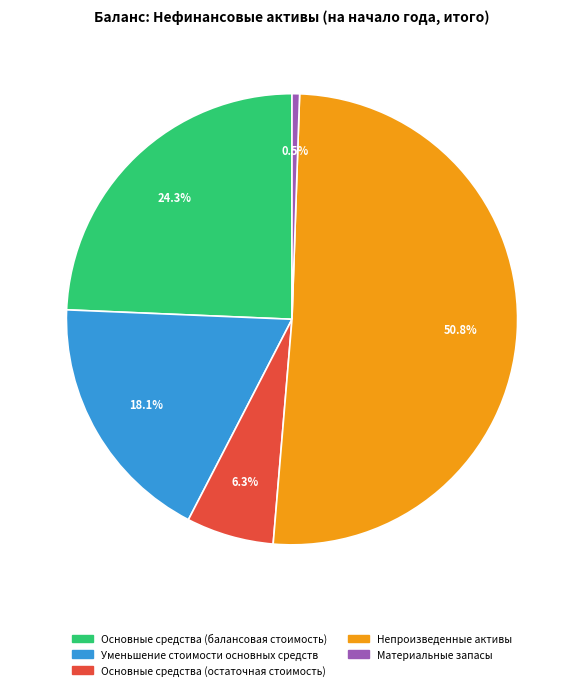

To the nearest percent, what is the average slice percentage?

20%